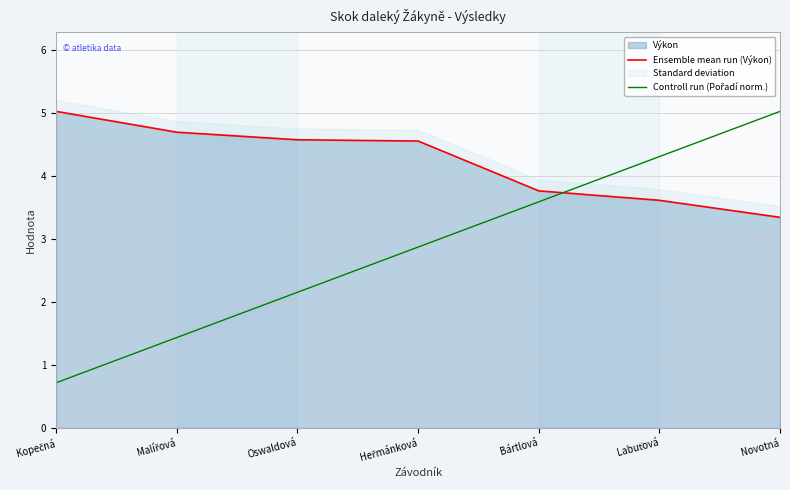

What is the highest value of the Ensemble mean run (Výkon) series?

5.0